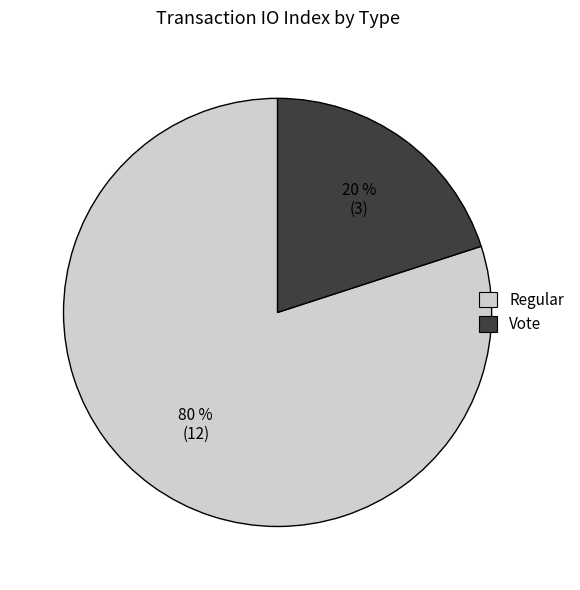

How many slices are in this pie chart?

2